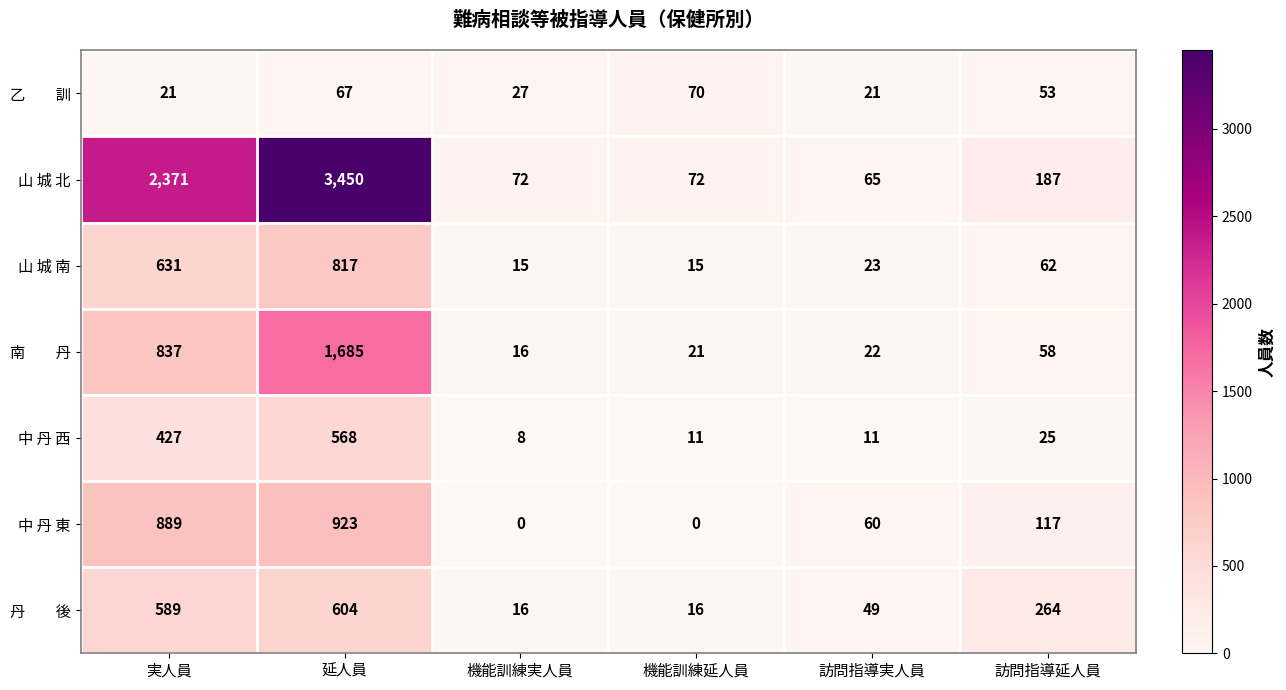

What is the difference between the maximum and minimum values in the 山 城 北 series?

3385